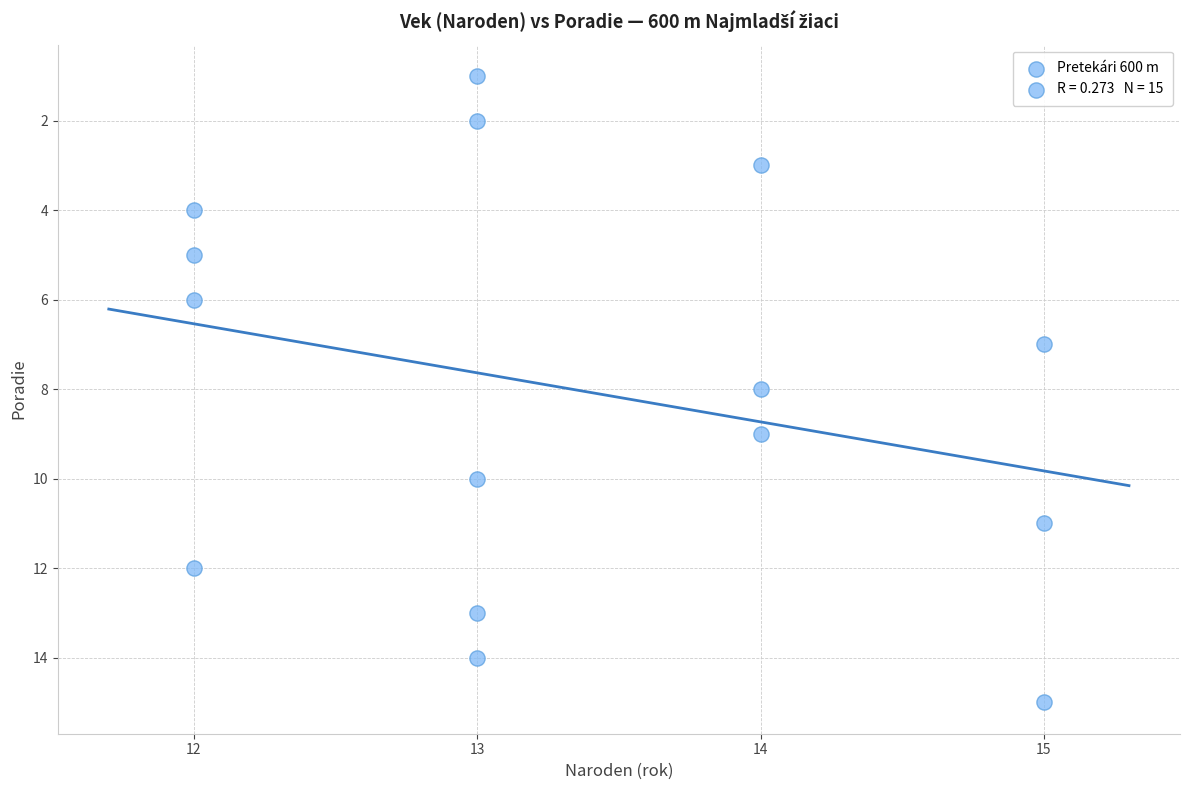

What is the range of Y values (max minus min)?

14